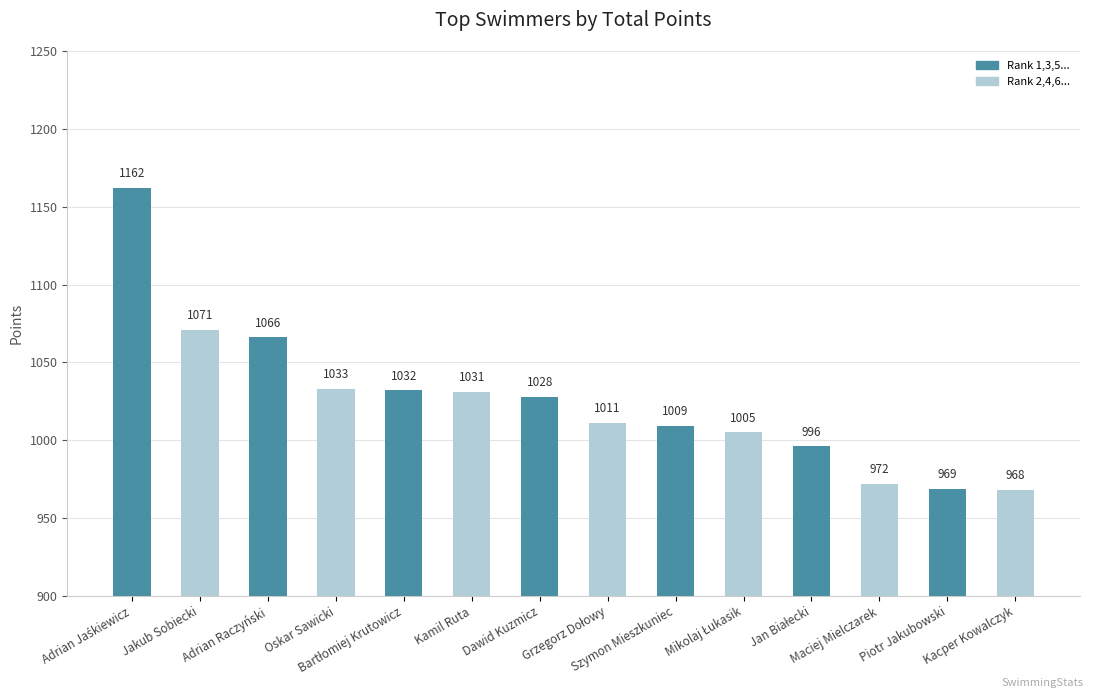

Reading left to right, list all the values displayed in this chart.

1162	1071	1066	1033	1032	1031	1028	1011	1009	1005	996	972	969	968